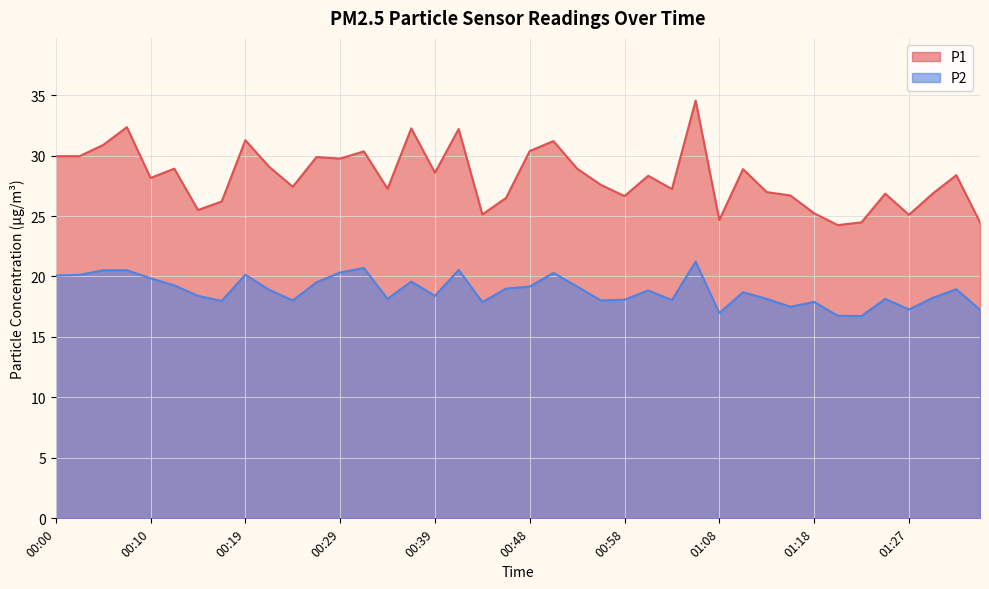

The P1 series shows 27.0 at 01:13. True or false?

True